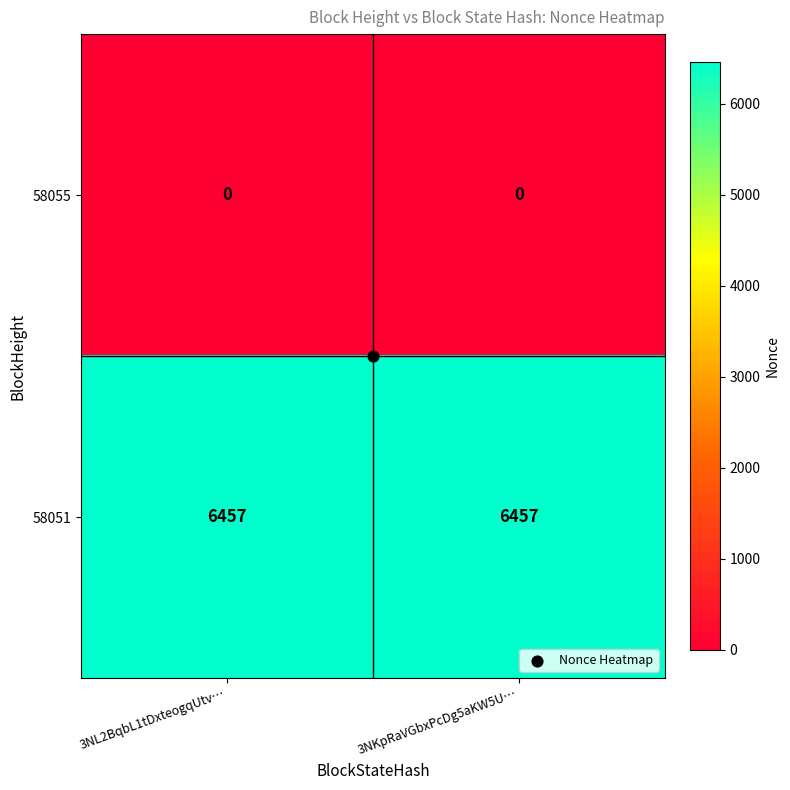

What is the sum of all 58051 values?

12914